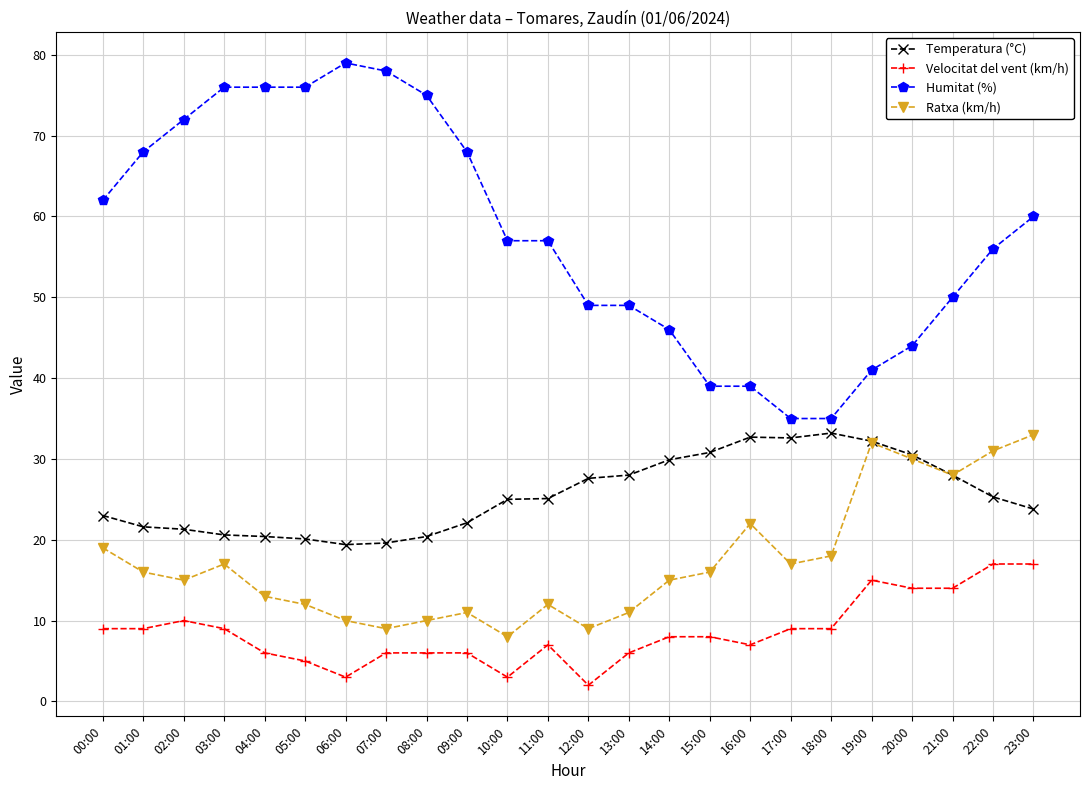

True or false: Velocitat del vent (km/h) and Ratxa (km/h) cross at least once.

False